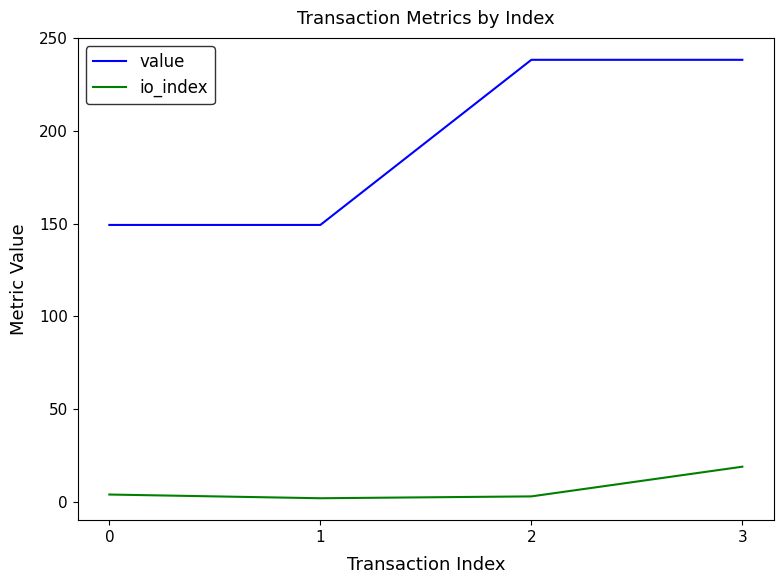

Is it true that io_index equals 4.0 at 0?

True